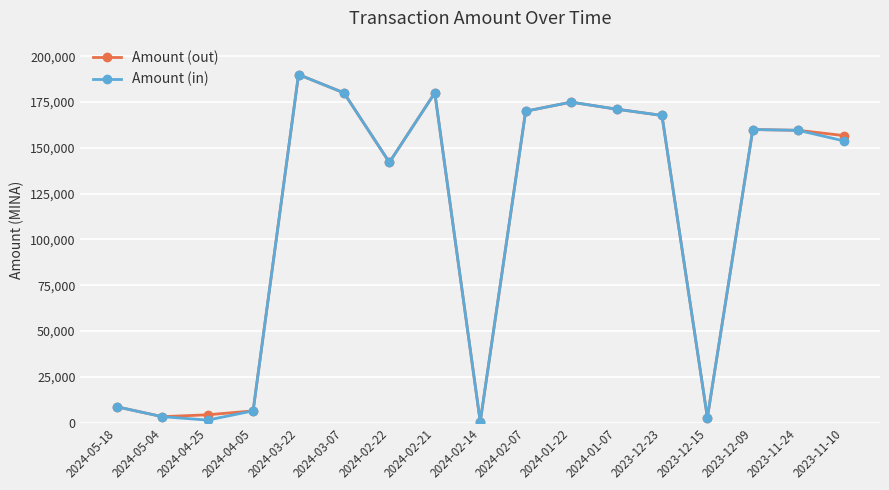

Where do Amount (out) and Amount (in) first cross each other?

2024-05-04 and 2024-04-25